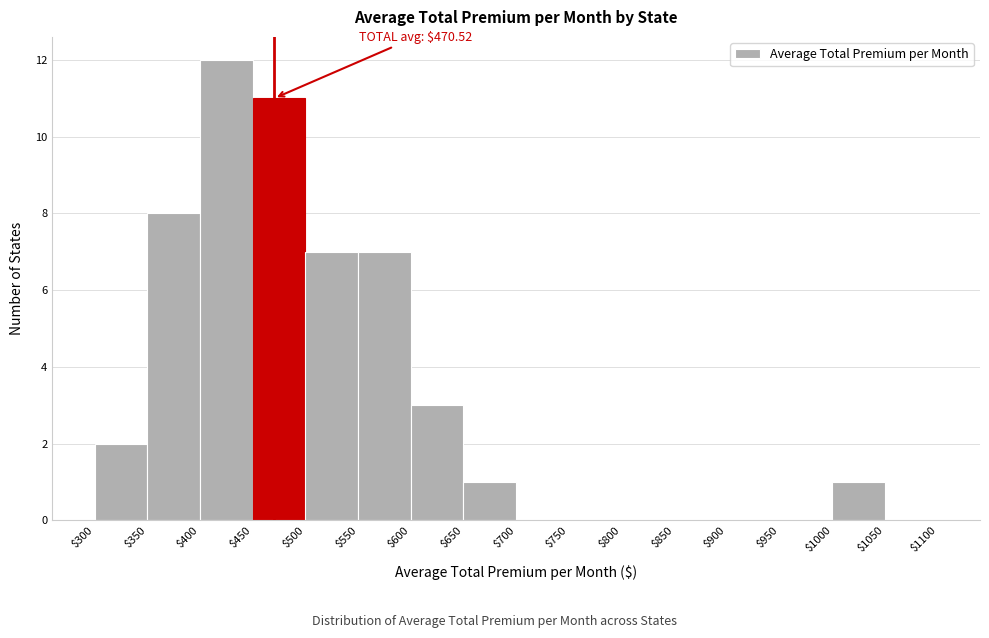

Over which range of the x-axis is the bar tallest?

$400 to $450